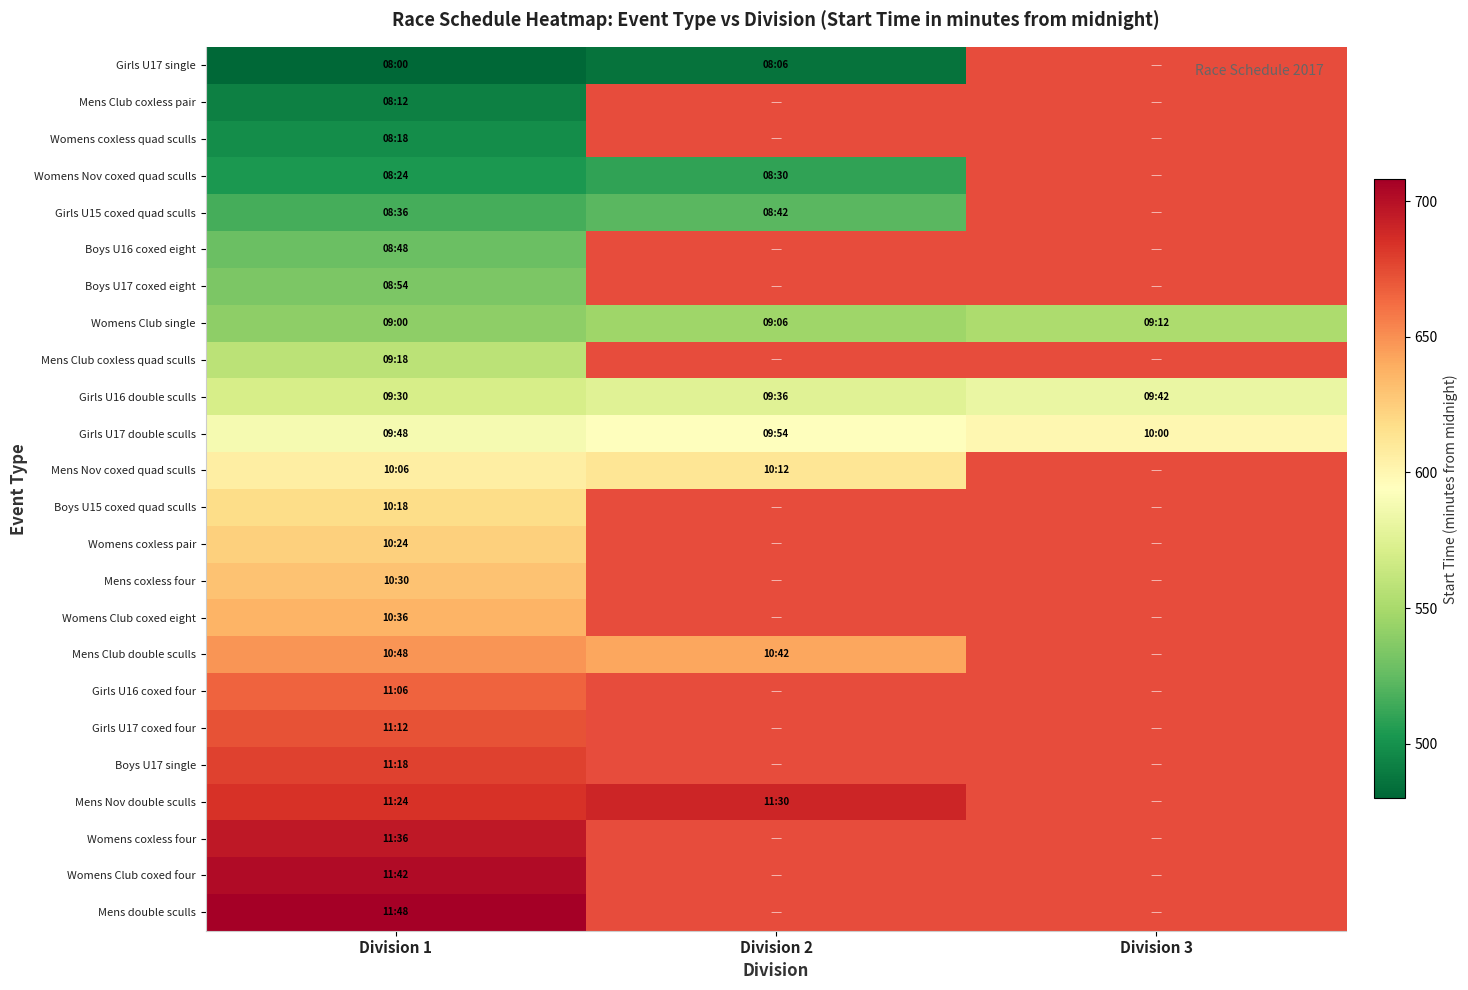

List the series in order of their peak value, lowest first.

Girls U17 single, Mens Club coxless pair, Womens coxless quad sculls, Womens Nov coxed quad sculls, Girls U15 coxed quad sculls, Boys U16 coxed eight, Boys U17 coxed eight, Womens Club single, Mens Club coxless quad sculls, Girls U16 double sculls, Girls U17 double sculls, Mens Nov coxed quad sculls, Boys U15 coxed quad sculls, Womens coxless pair, Mens coxless four, Womens Club coxed eight, Mens Club double sculls, Girls U16 coxed four, Girls U17 coxed four, Boys U17 single, Mens Nov double sculls, Womens coxless four, Womens Club coxed four, Mens double sculls